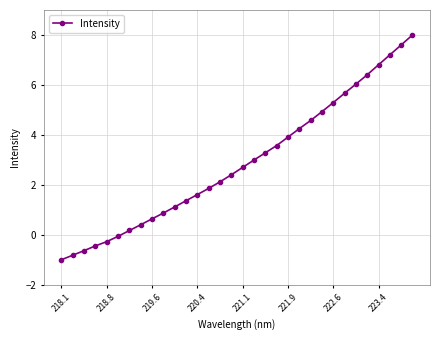

What is the value of the 20th point from the left?

3.6